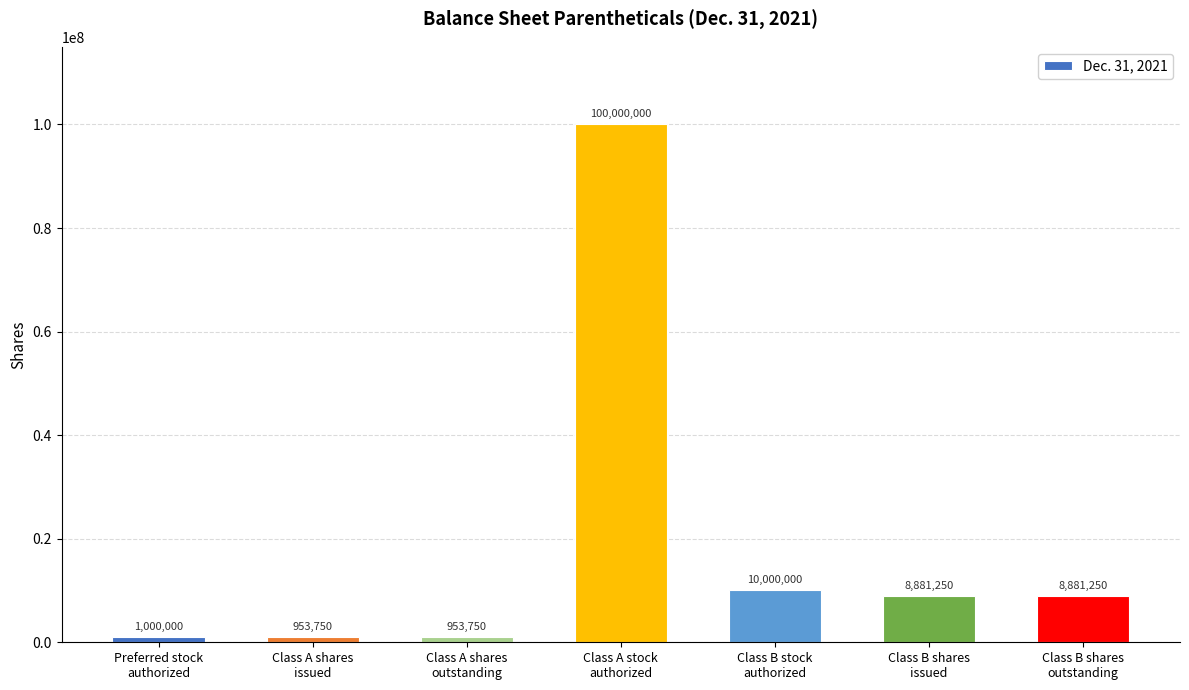

Which has a higher value, Class A stock
authorized or Preferred stock
authorized?

Class A stock
authorized